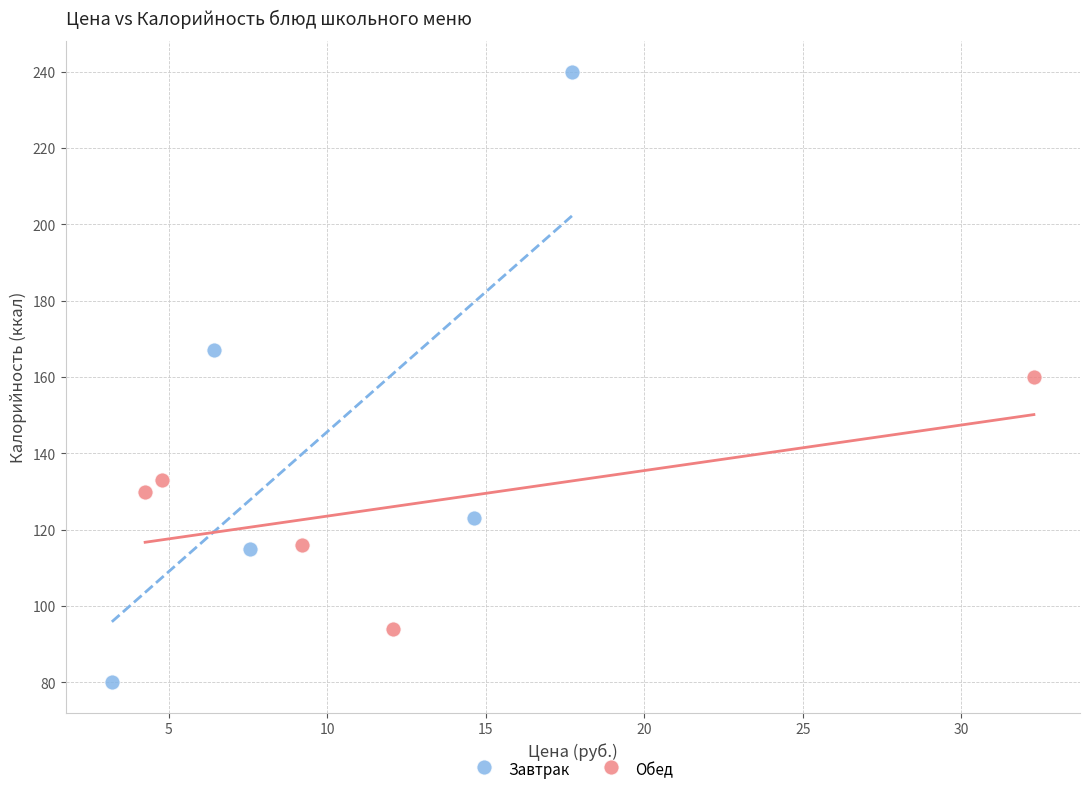

Which series reaches the minimum Y coordinate?

Завтрак